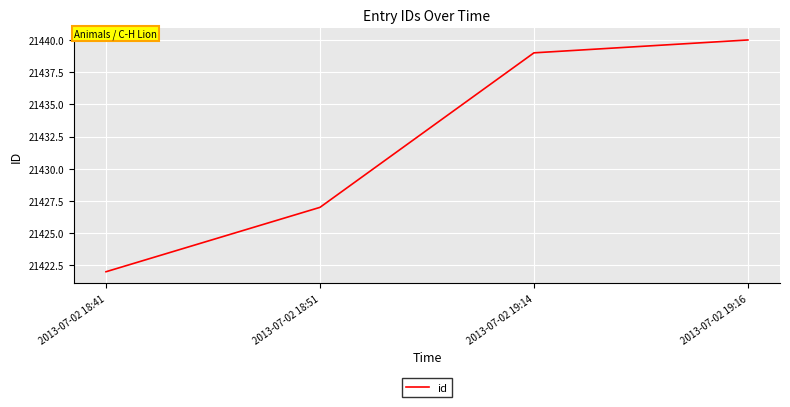

What is the sum of all values?

85728